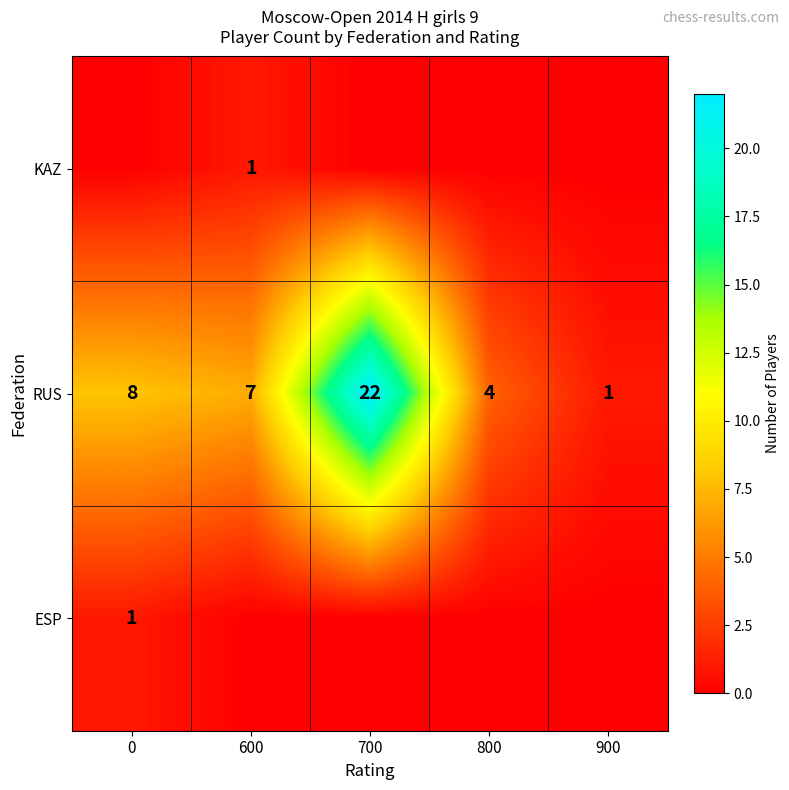

What is the maximum value for RUS?

22